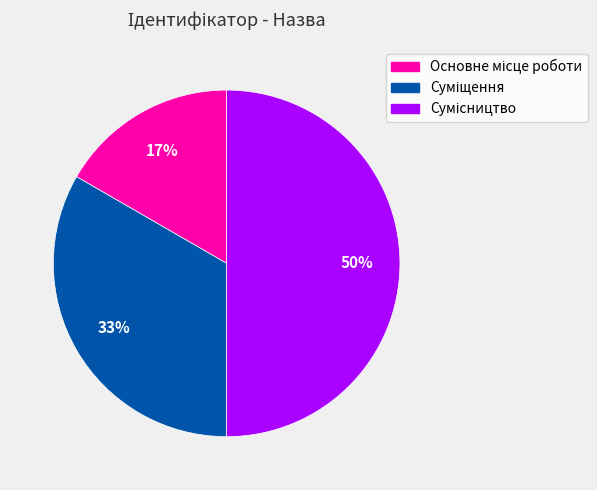

To the nearest percent, what is the average slice percentage?

33%